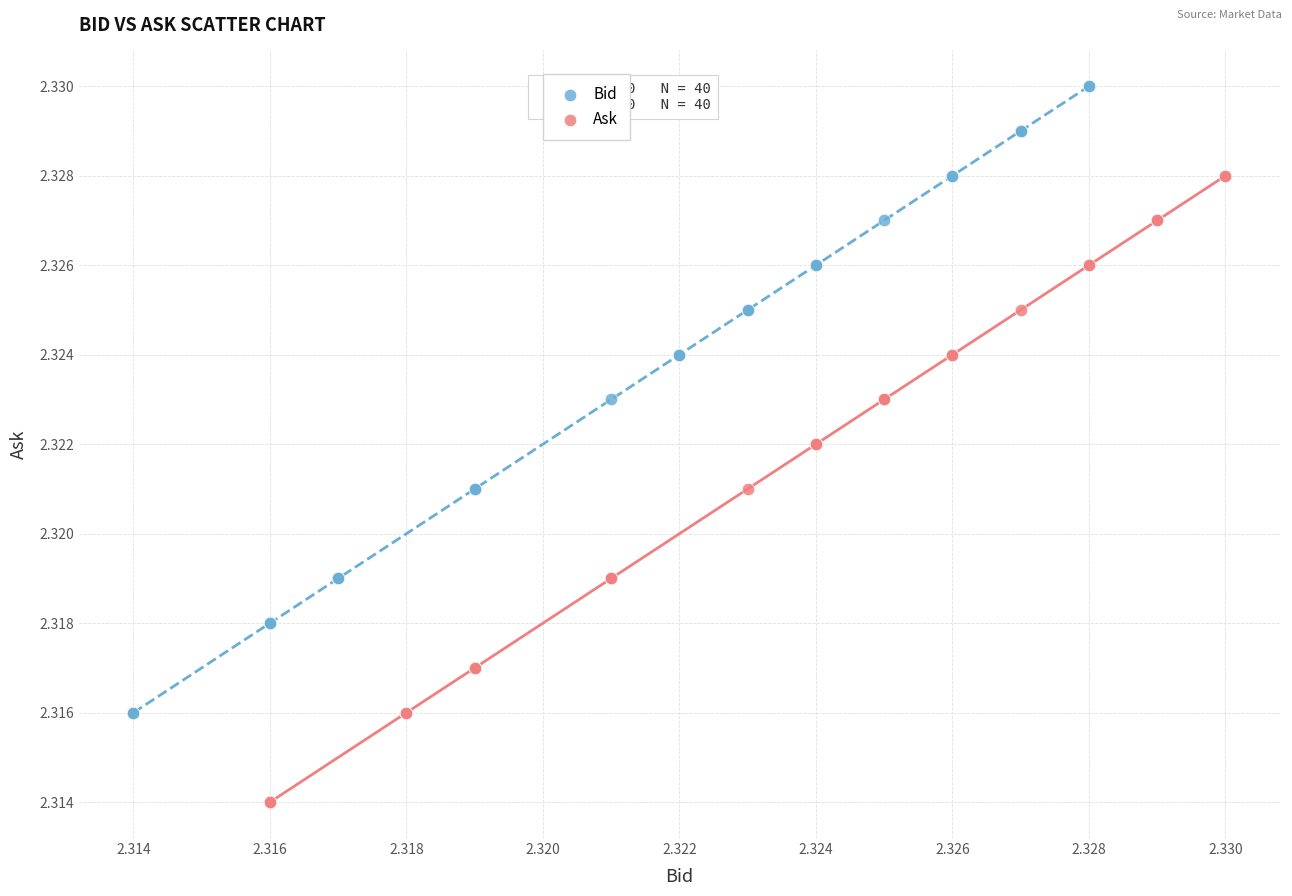

Which series contains the lowest Y value?

Ask